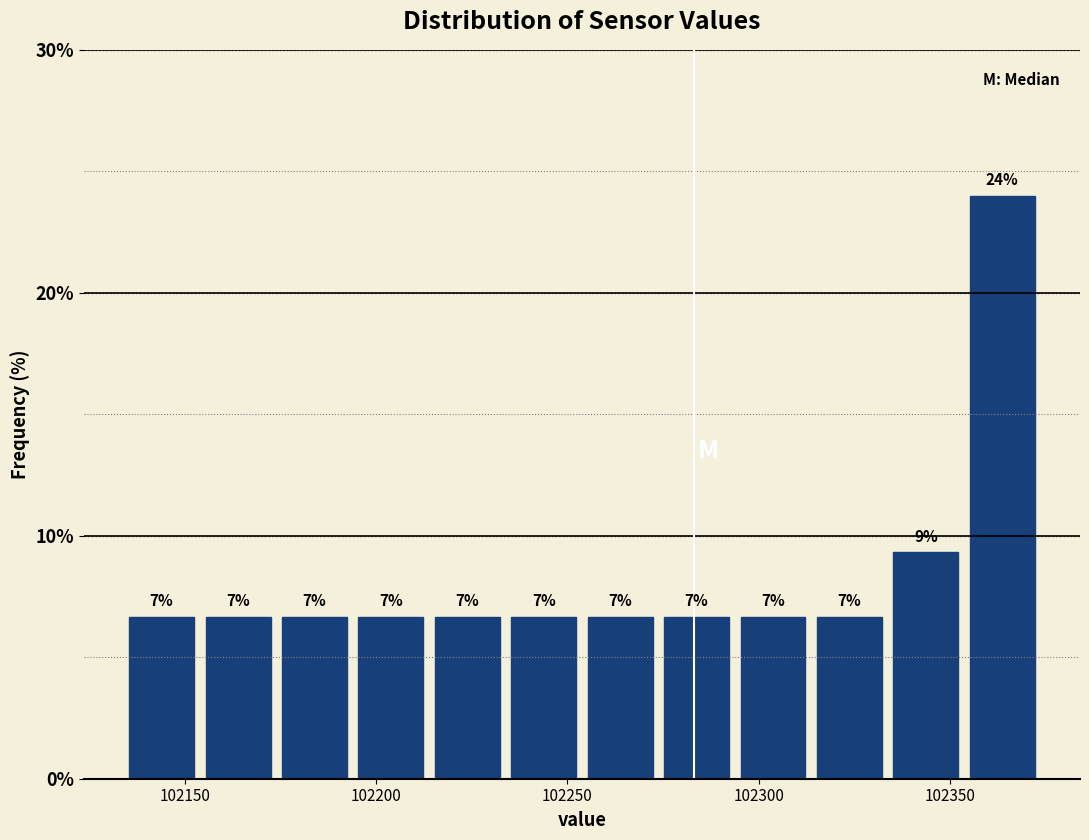

Around what value on the x-axis is the tallest bar? Give the approximate position of its centre, as read against the axis.

102365